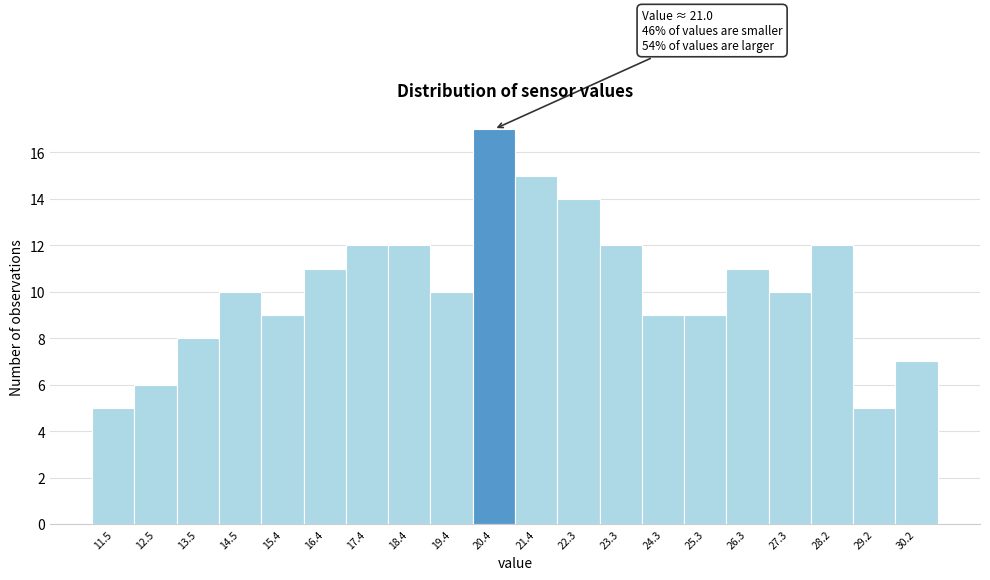

Reading left to right, list all the values displayed in this chart.

11.5=5	12.5=6	13.5=8	14.5=10	15.4=9	16.4=11	17.4=12	18.4=12	19.4=10	20.4=17	21.4=15	22.3=14	23.3=12	24.3=9	25.3=9	26.3=11	27.3=10	28.2=12	29.2=5	30.2=7